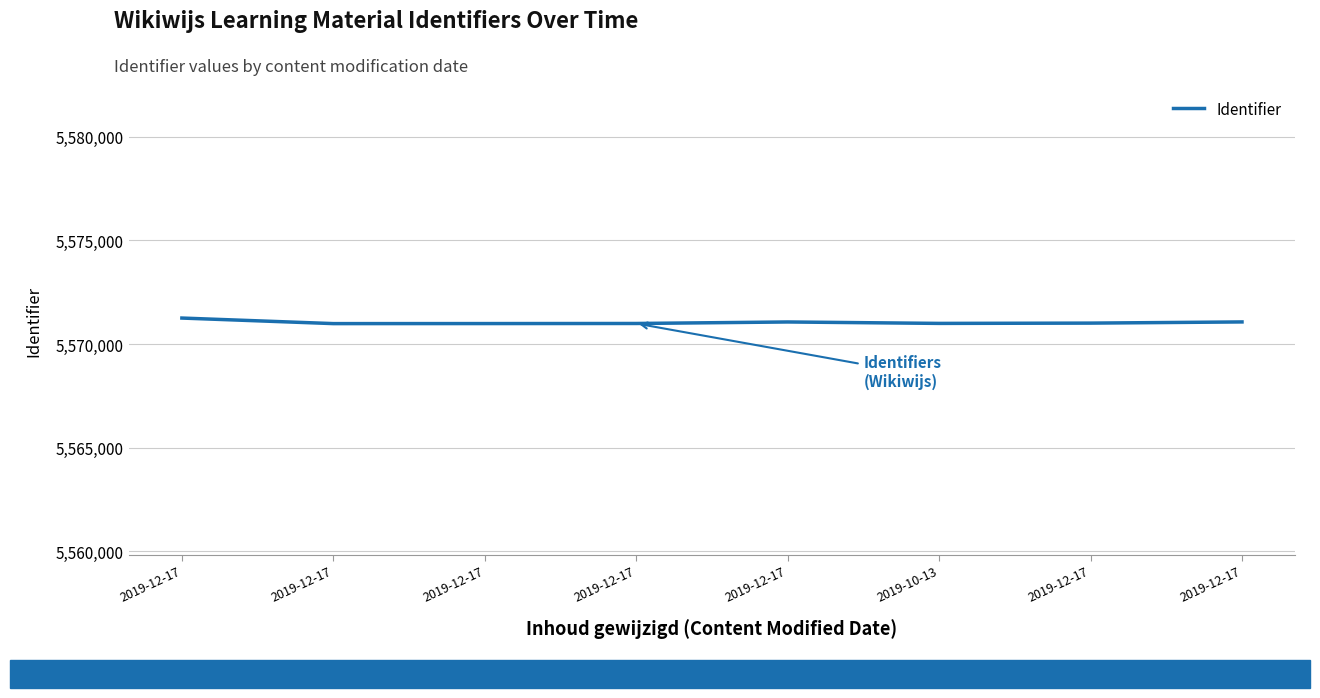

List the labels in order of value, smallest first.

2019-12-17, 2019-12-17, 2019-12-17, 2019-10-13, 2019-12-17, 2019-12-17, 2019-12-17, 2019-12-17